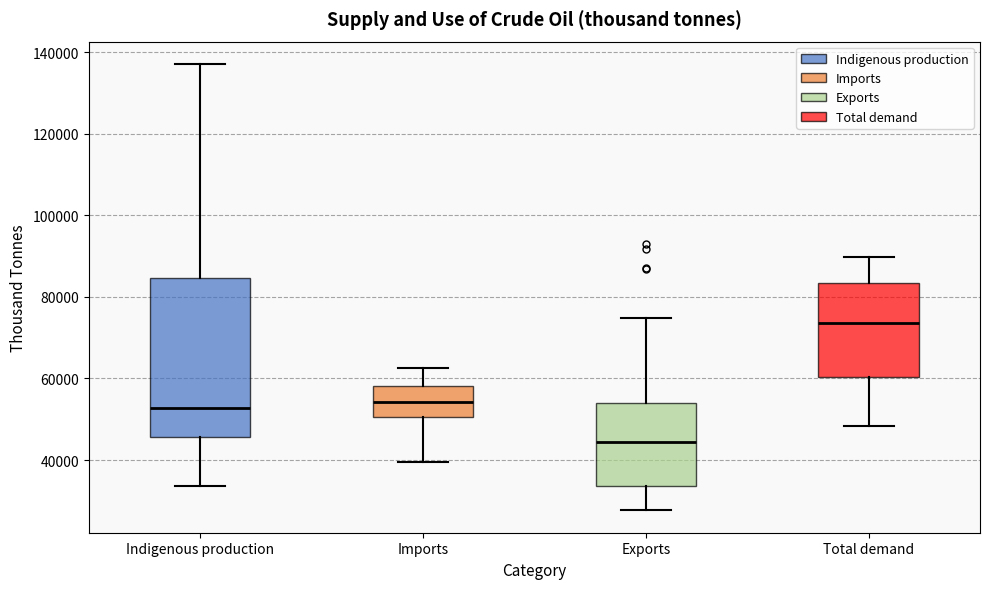

Where does the upper whisker of the box for Indigenous production end on the y-axis? The values are not printed on the chart, so give them approximately, as read against the axis.

138000